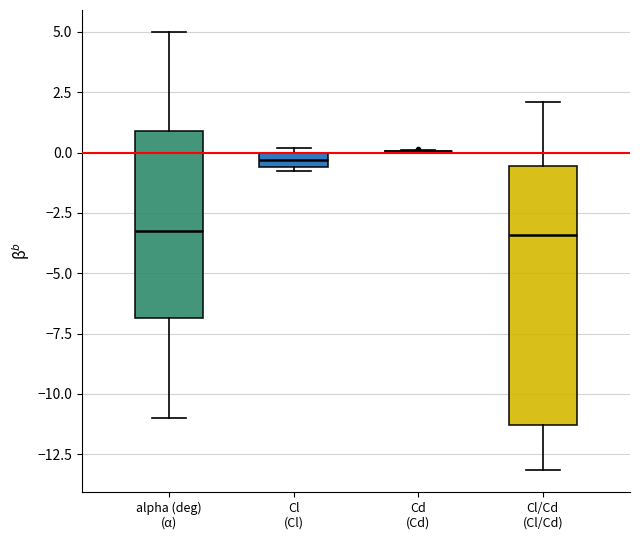

Which box is the tallest, from its lower edge to its upper edge?

Cl/Cd (Cl/Cd)